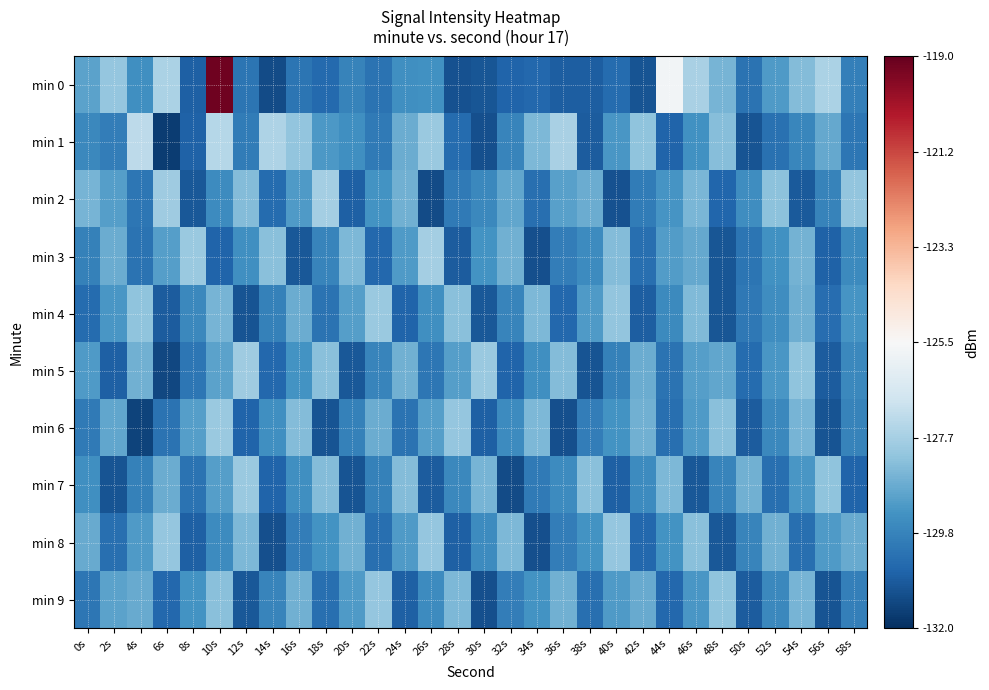

Which series has the widest spread of values?

min 0